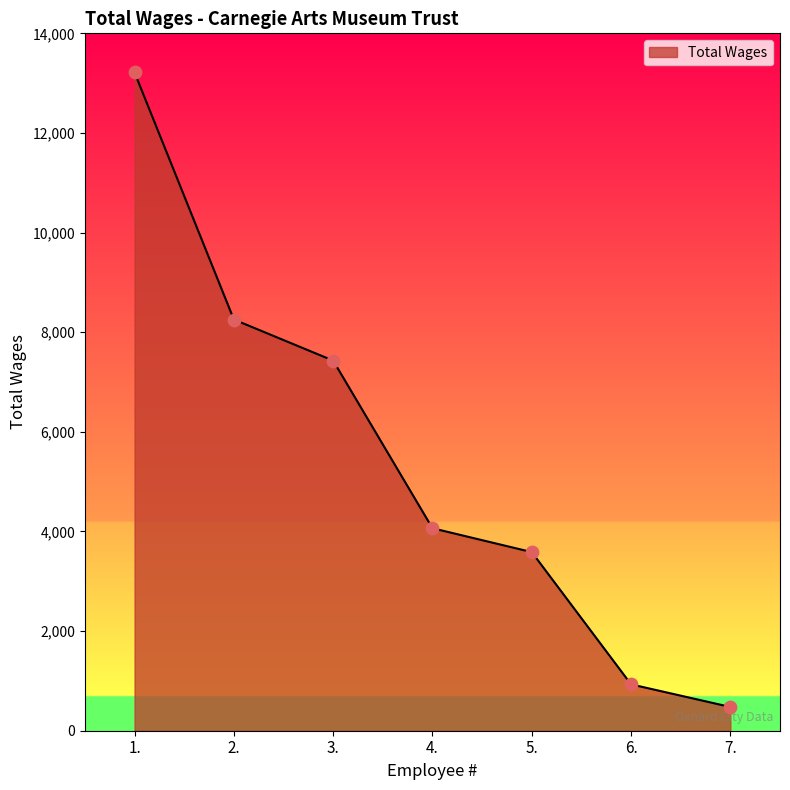

What is the ratio of the value at 2. to the value at 4.?

2.0